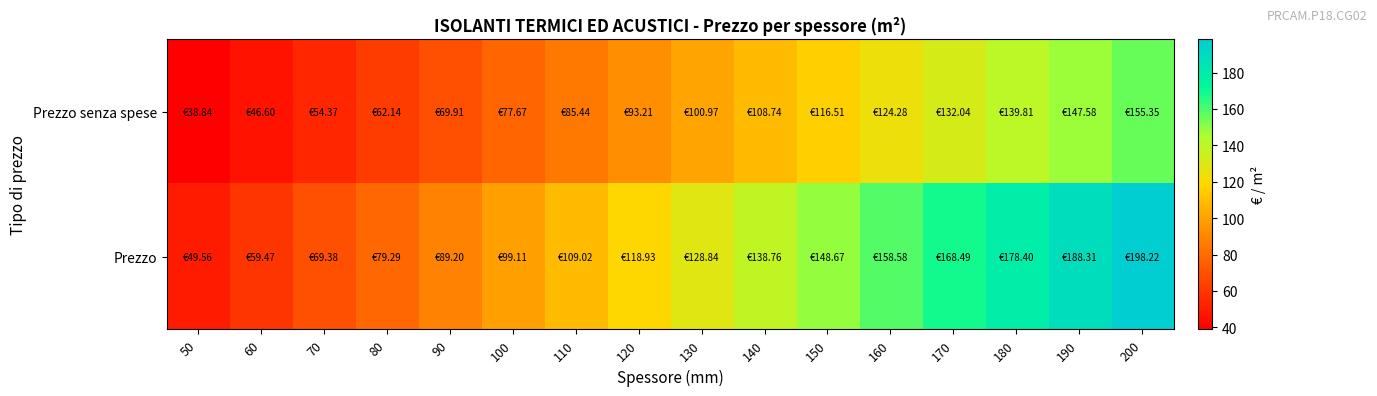

At 130, list the series in order from largest to smallest.

Prezzo, Prezzo senza spese